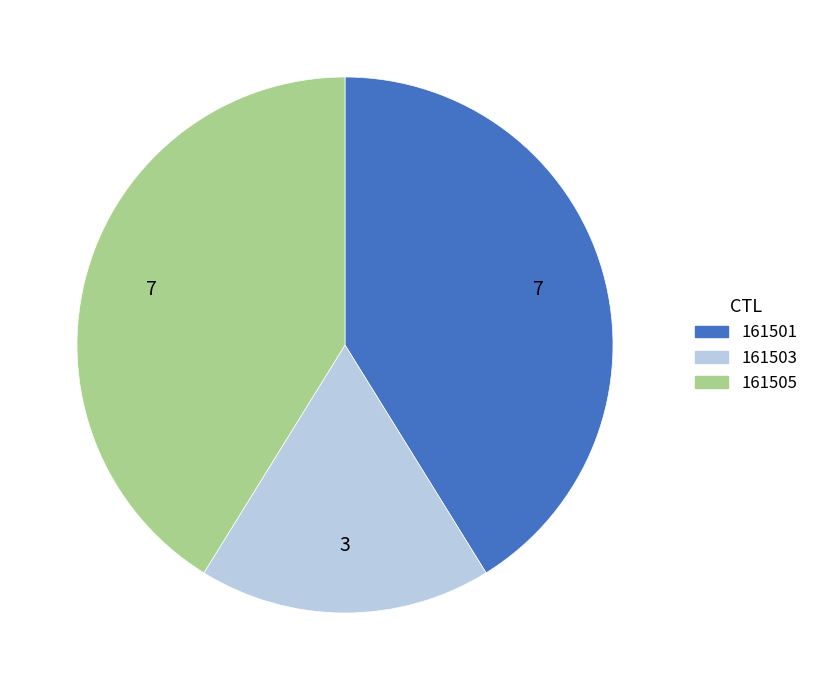

Does any single category account for the majority?

No